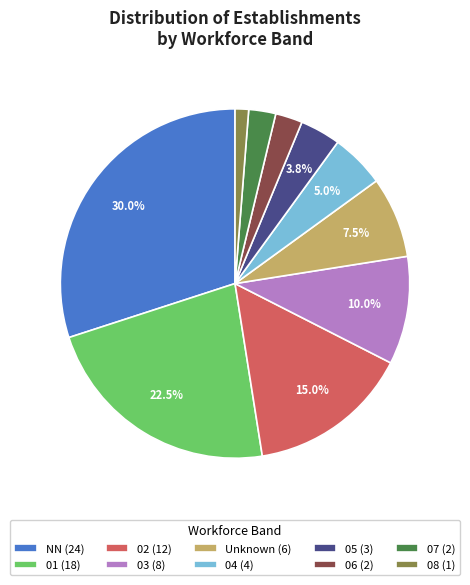

What is the largest slice in the pie chart?

NN (24)